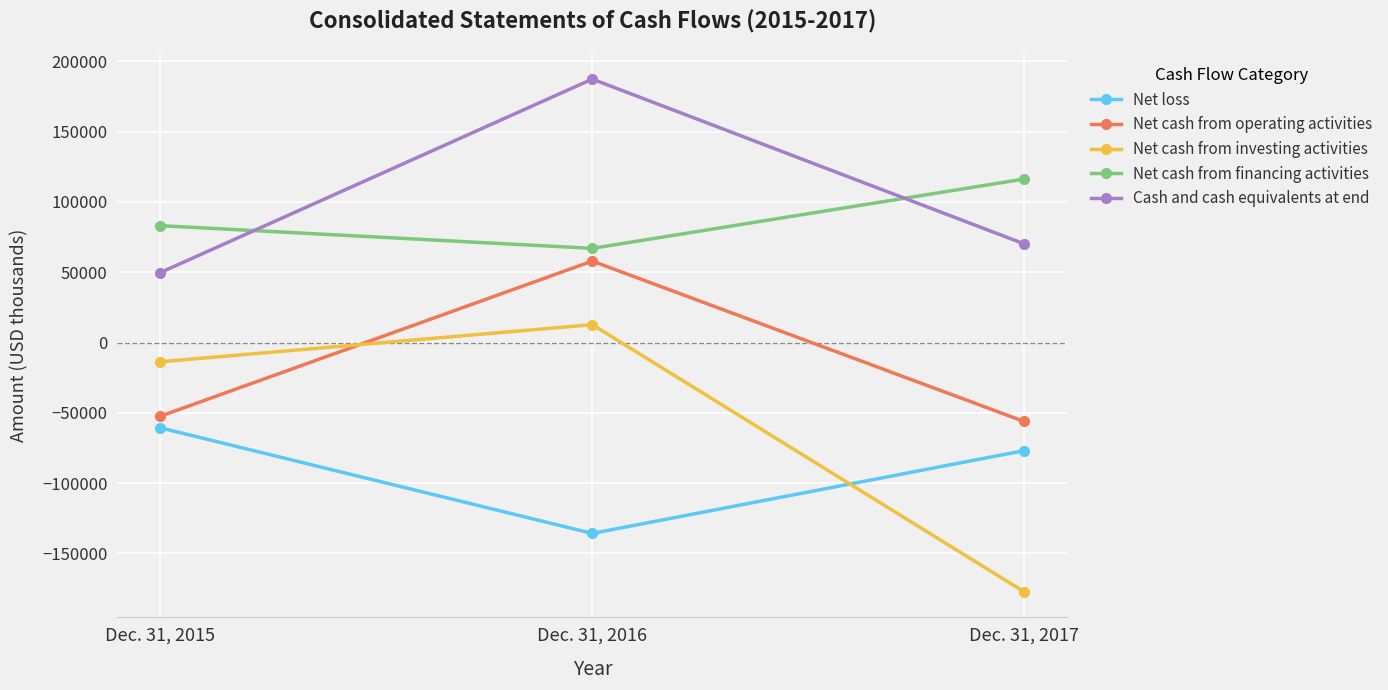

Which series has the largest total across all categories?

Cash and cash equivalents at end